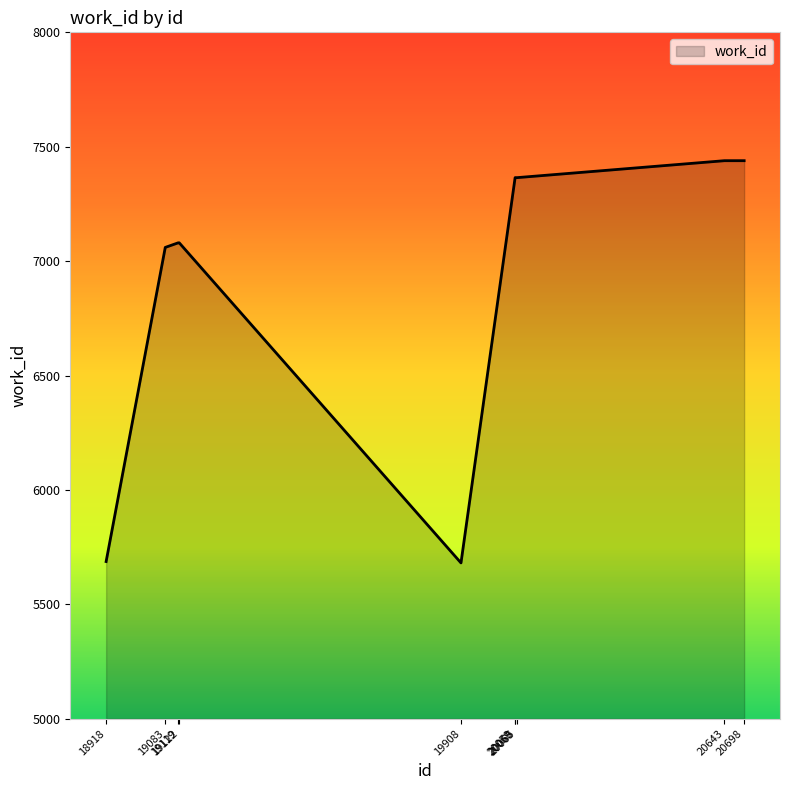

What is the difference between the maximum and minimum values?

1758